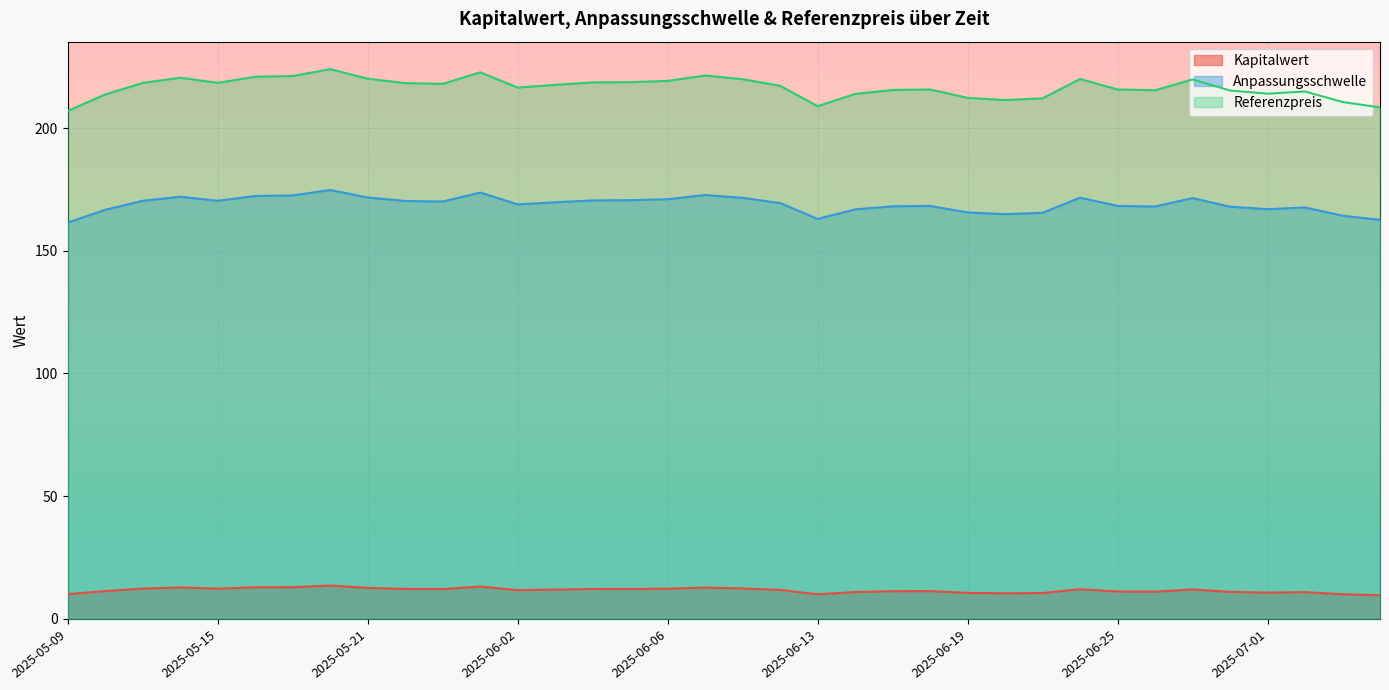

What is the difference between the Anpassungsschwelle values at 2025-05-16 and 2025-05-15?

1.9